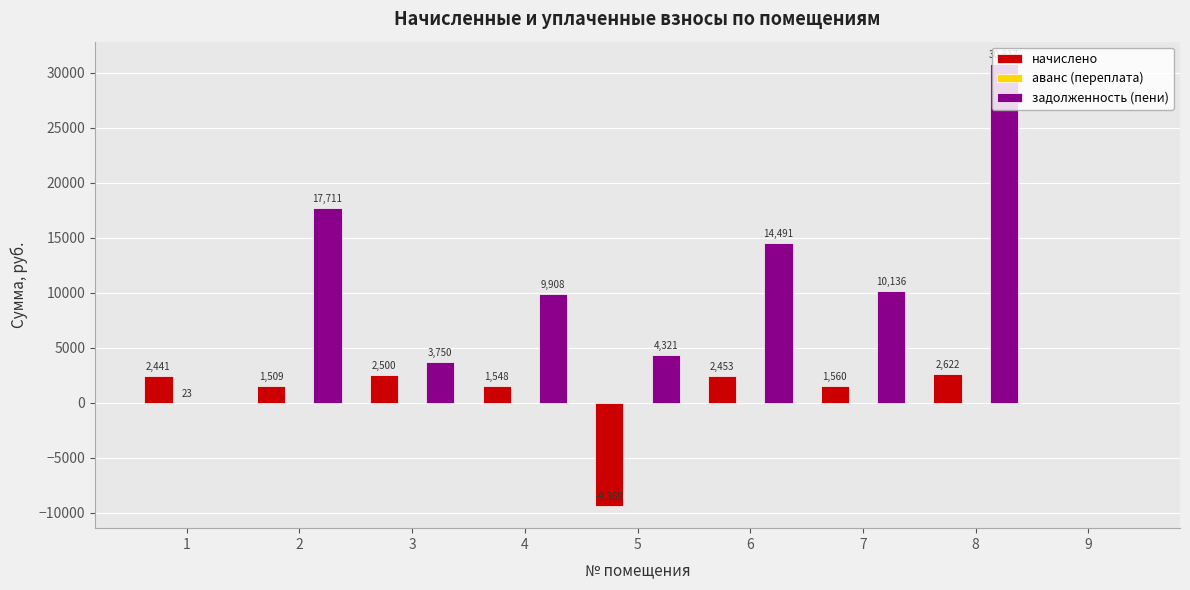

Which category has the highest value across all series?

8